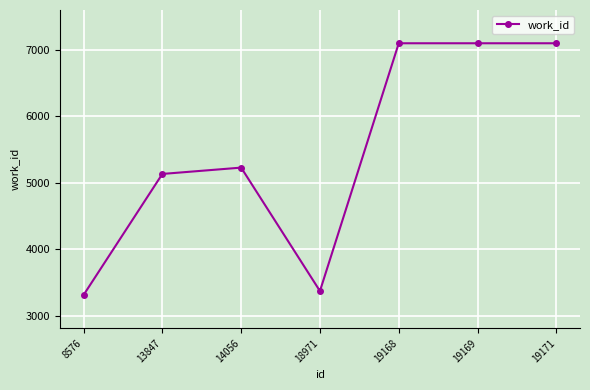

Is it true that the value at 19169 is 7094?

True